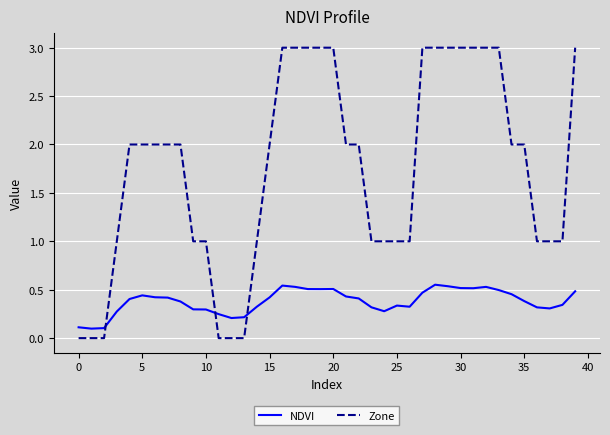

How many intersections are there between Zone and NDVI?

3